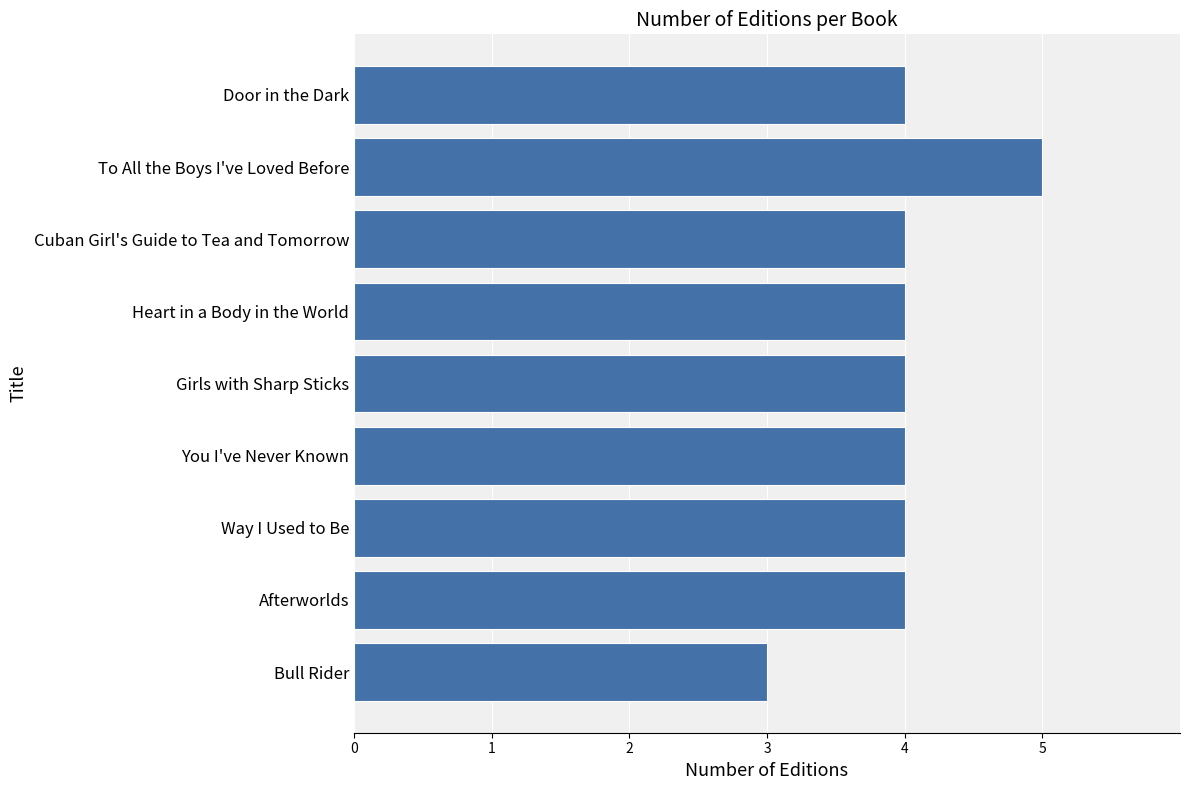

Between Heart in a Body in the World and Bull Rider, which is larger?

Heart in a Body in the World